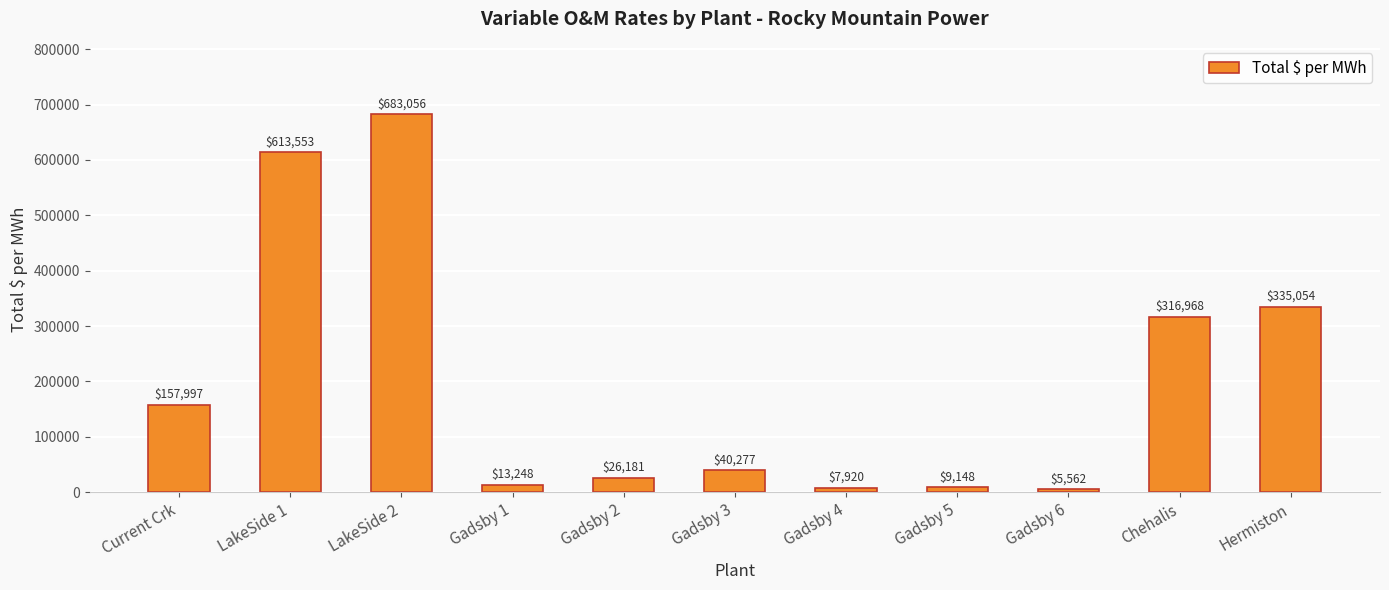

The value at Chehalis is 316968.0. True or false?

True